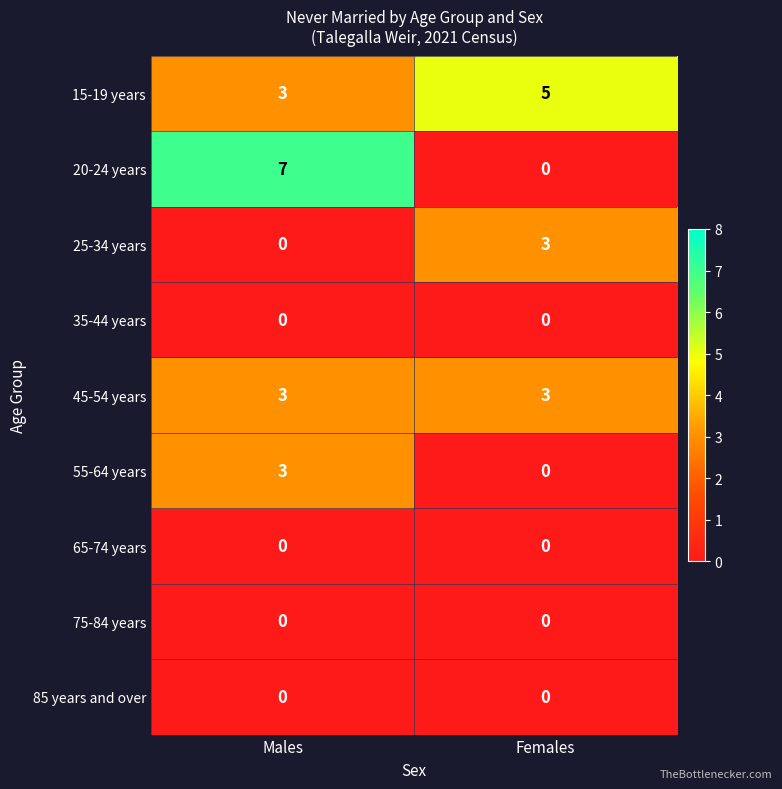

What is the spread (max minus min) of values at Males?

7